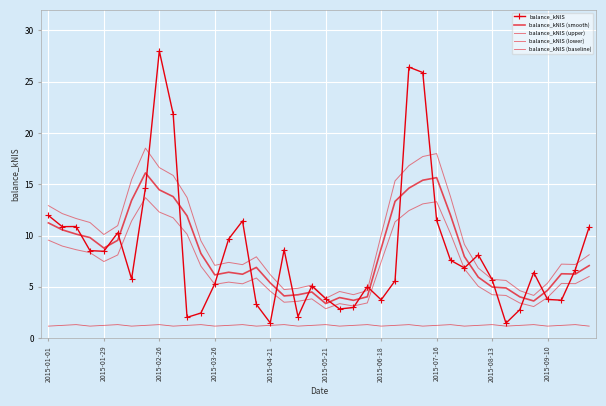

What is the difference between the maximum and minimum values in the balance_kNIS (upper) series?

14.6